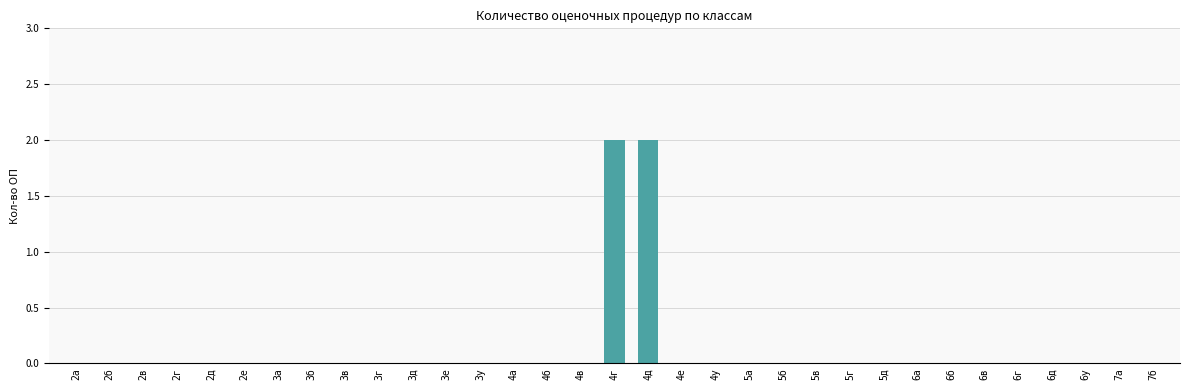

What is the sum of all values?

4